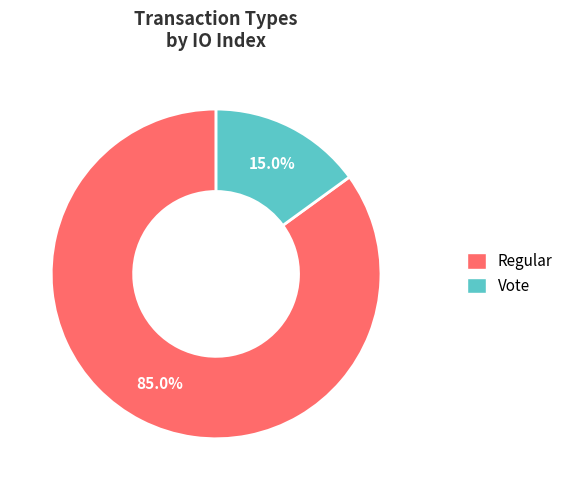

Rank the categories by value from highest to lowest.

Regular, Vote